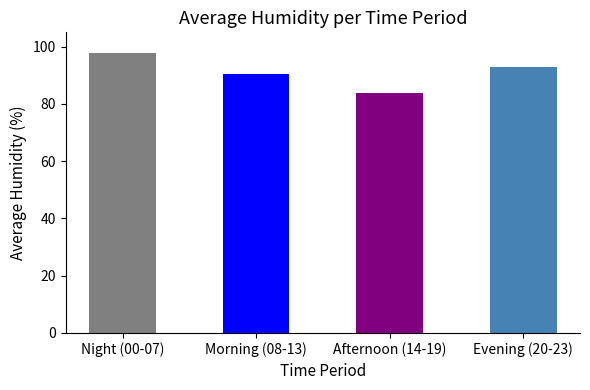

Read the value at Morning (08-13).

90.5